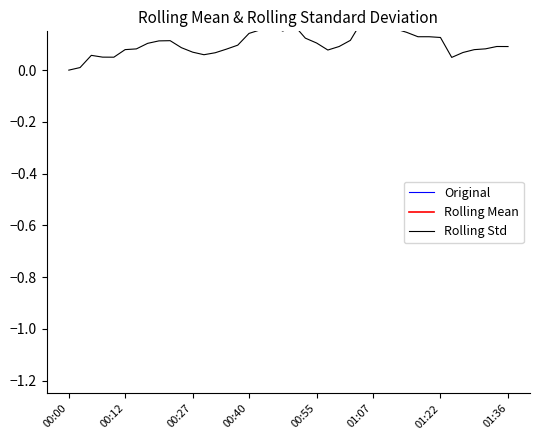

True or false: Rolling Std has a value of 0.2 at 01:22.

False